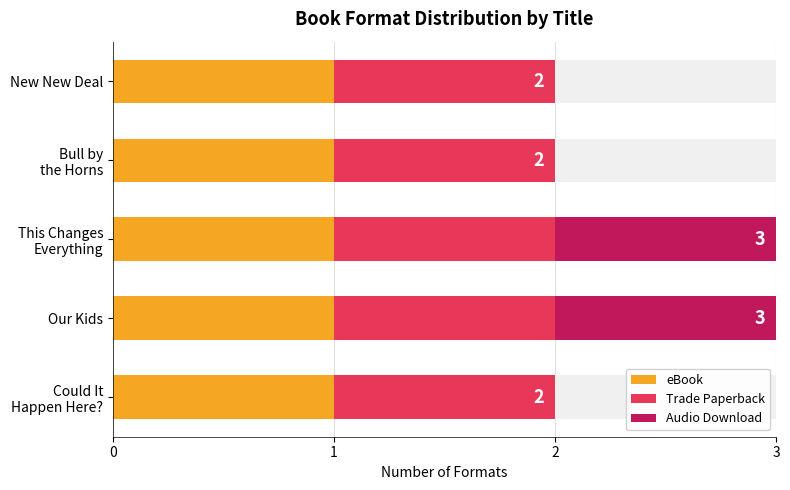

True or false: Audio Download has a value of 0.0 at Could It Happen Here?.

True